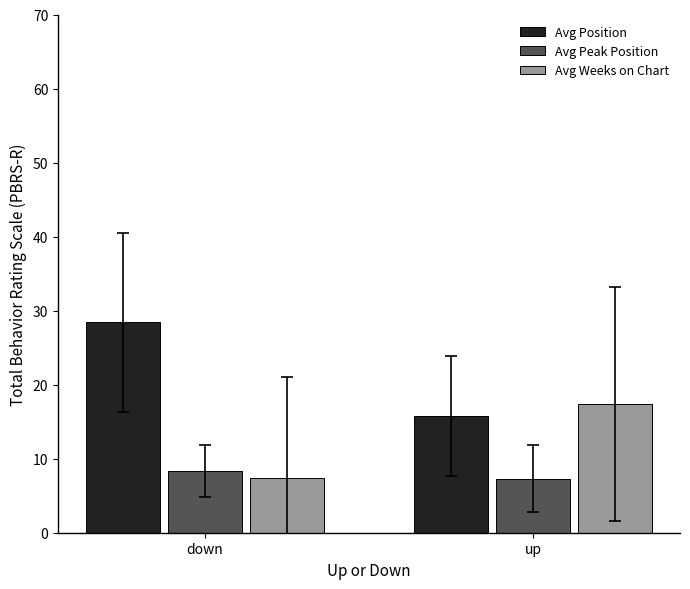

What is the sum of all Avg Peak Position values?

15.7